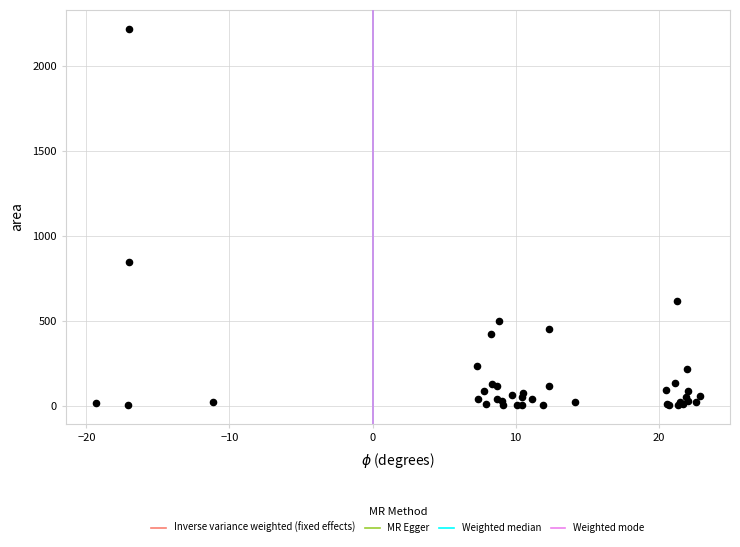

What Y value in the scatter plot is closest to 1110?

847